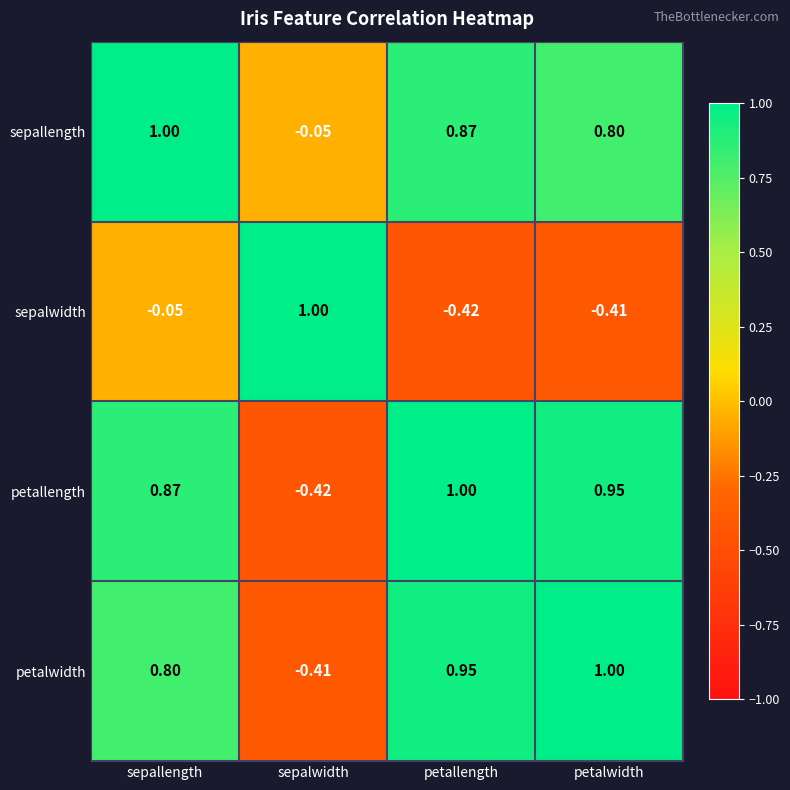

Which category has the highest value in the sepallength series?

sepallength